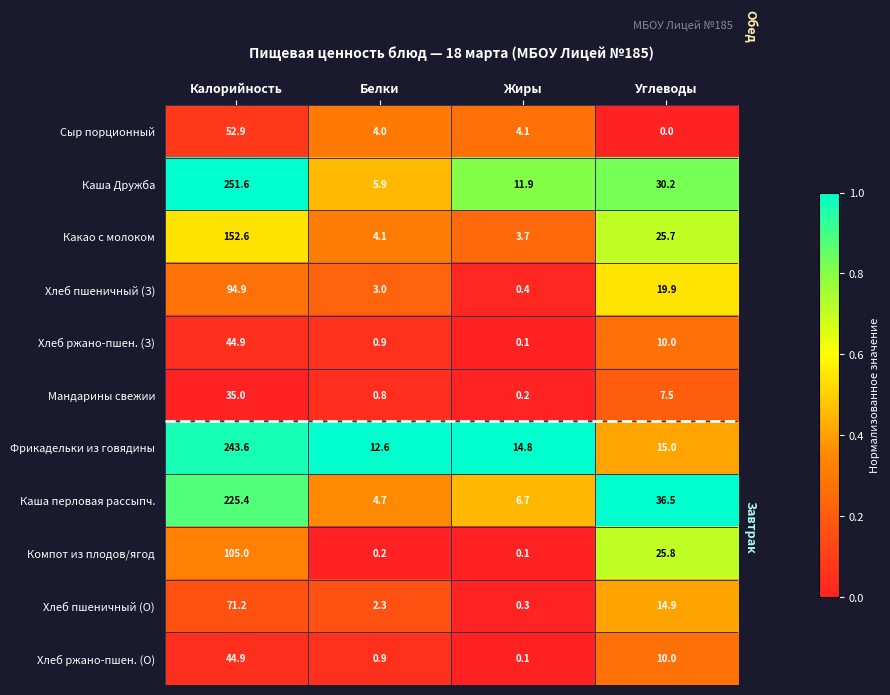

Rank the categories by Компот из плодов/ягод value from highest to lowest.

Калорийность, Углеводы, Белки, Жиры